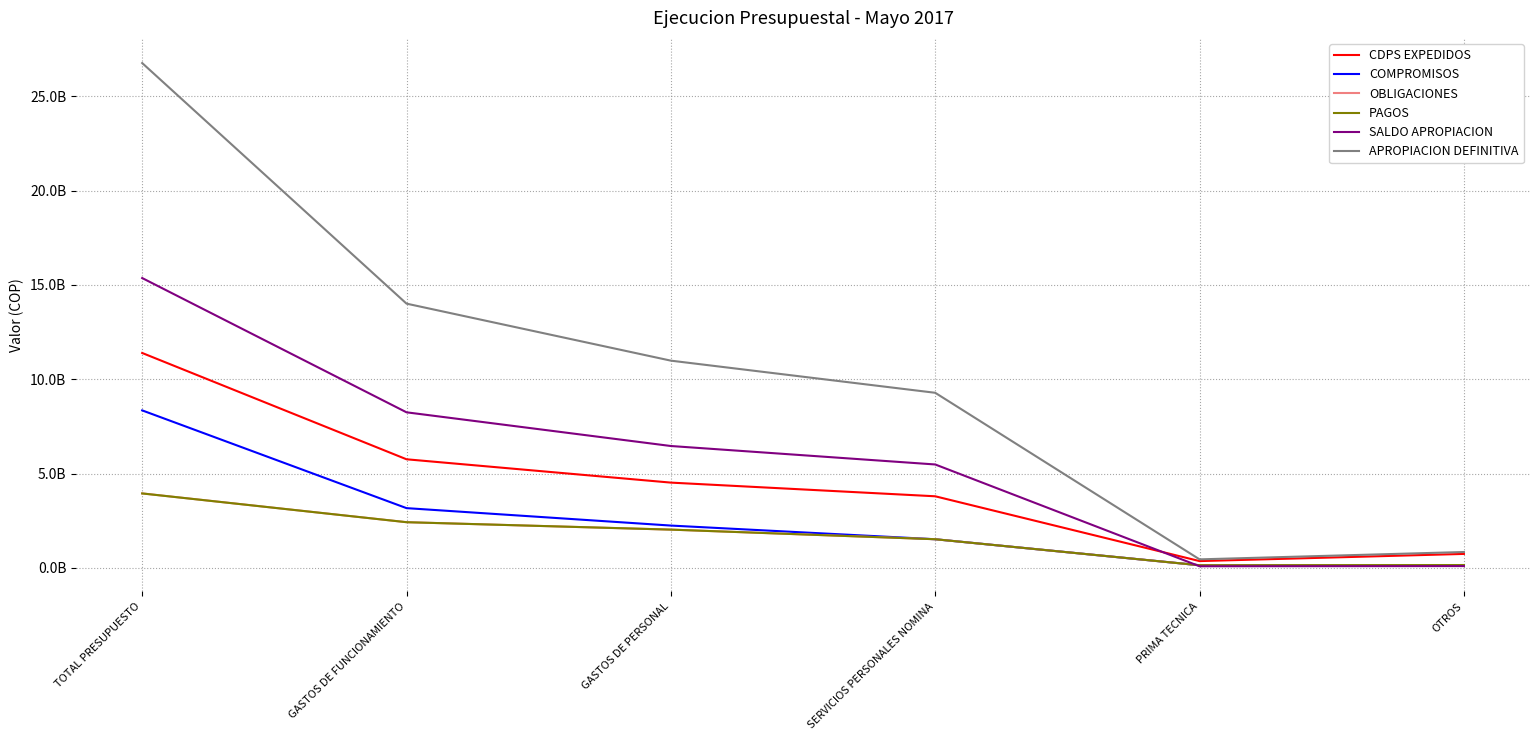

Rank the categories by CDPS EXPEDIDOS value from lowest to highest.

PRIMA TECNICA, OTROS, SERVICIOS PERSONALES NOMINA, GASTOS DE PERSONAL, GASTOS DE FUNCIONAMIENTO, TOTAL PRESUPUESTO